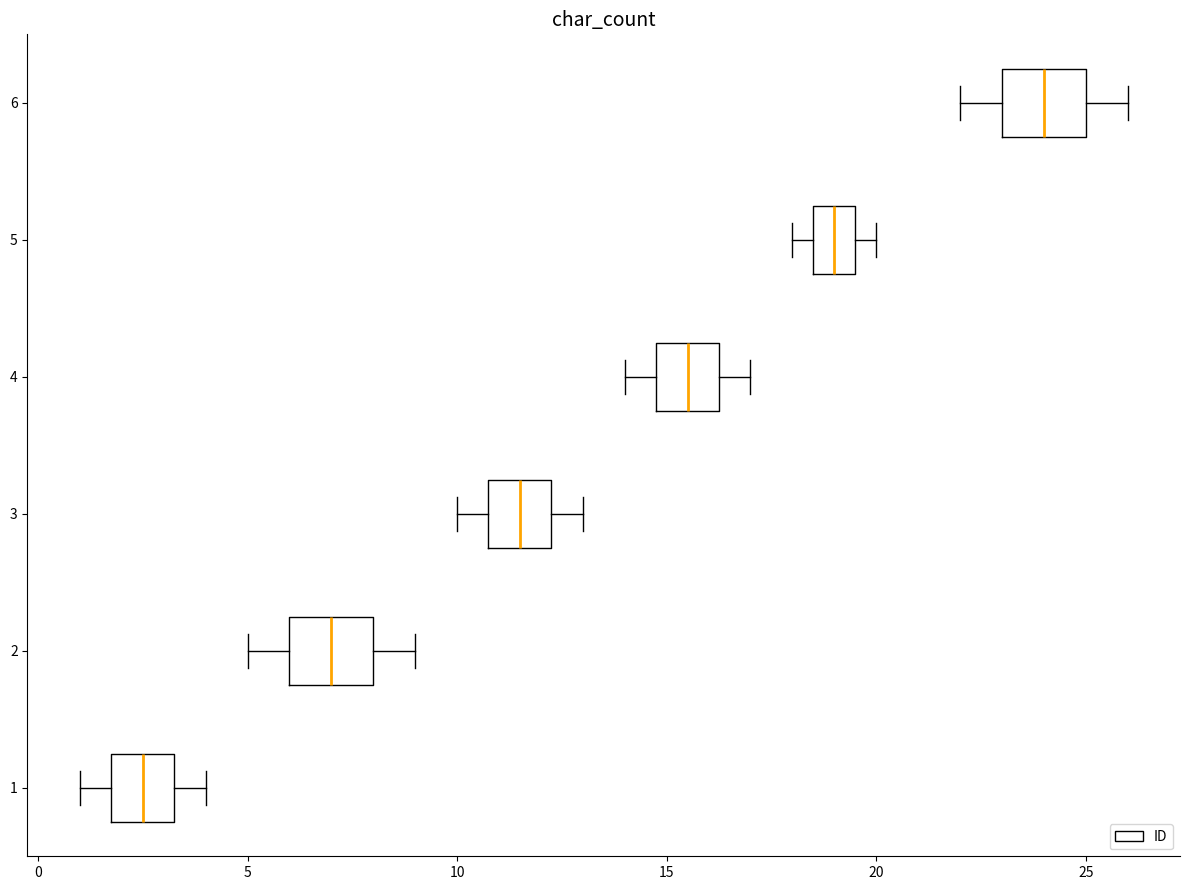

Which box's median line is the furthest to the right?

6